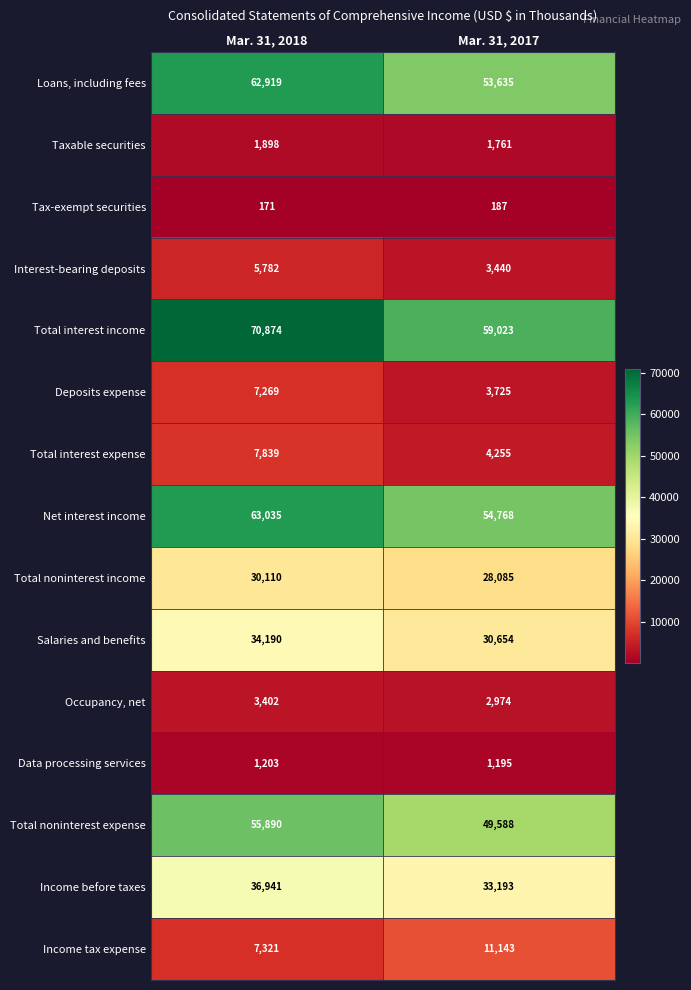

The Taxable securities series shows 1898 at Mar. 31, 2018. True or false?

True